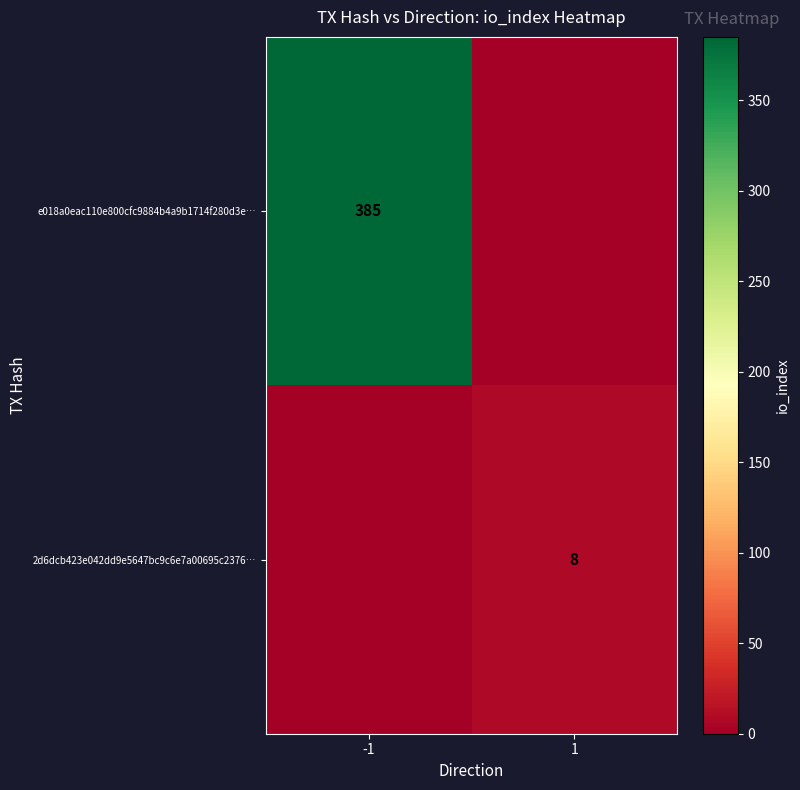

The e018a0eac110e800cfc9884b4a9b1714f280d3e… series shows 385 at -1. True or false?

True